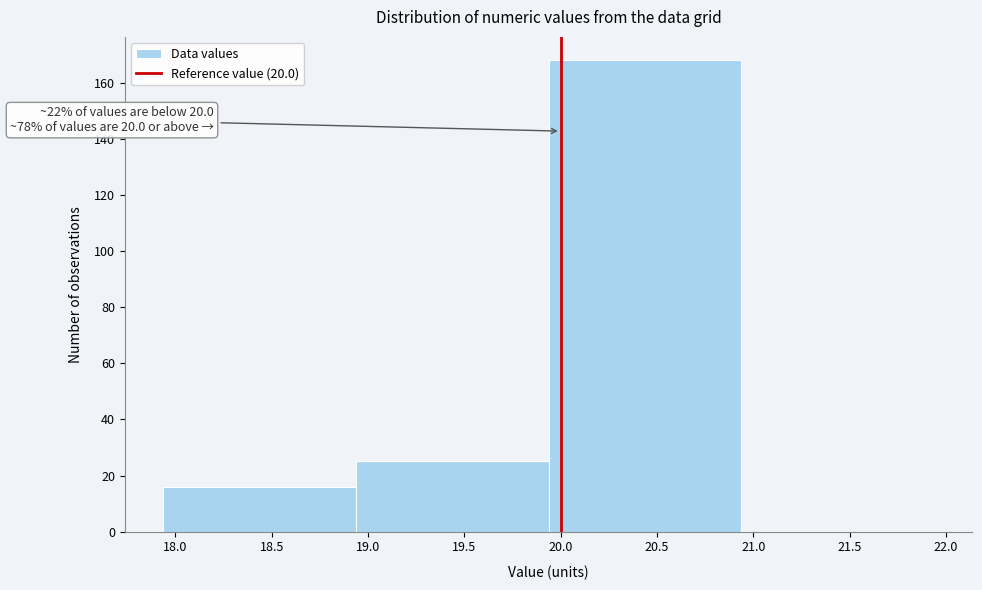

Which range on the x-axis has the tallest bar?

19.95 to 20.95